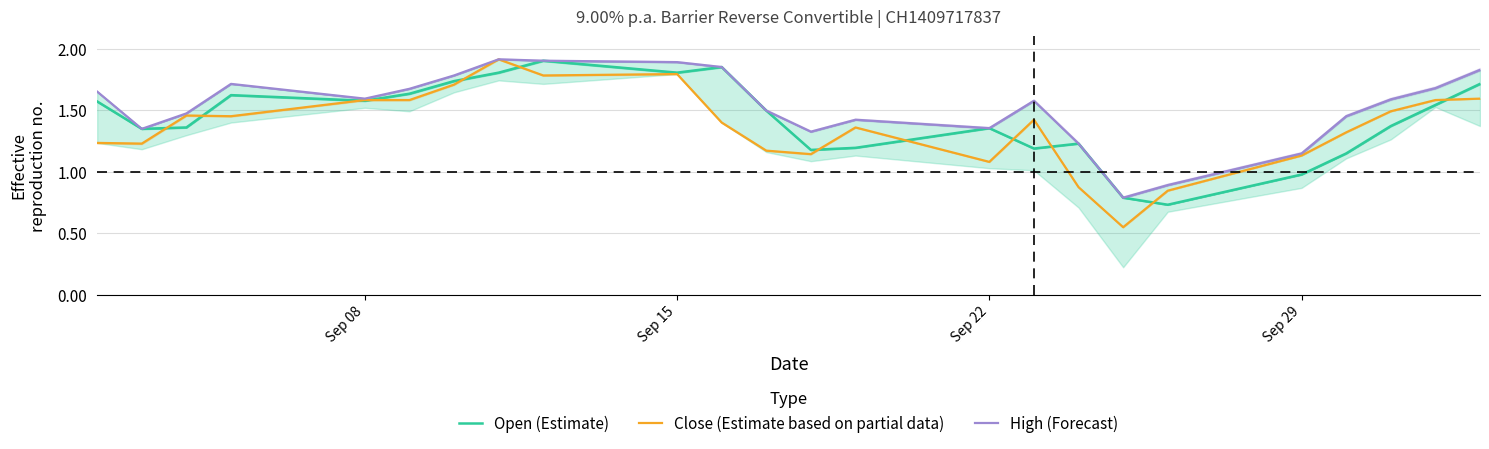

Is it true that Close (Estimate based on partial data) equals 0.6 at Sep 22?

False